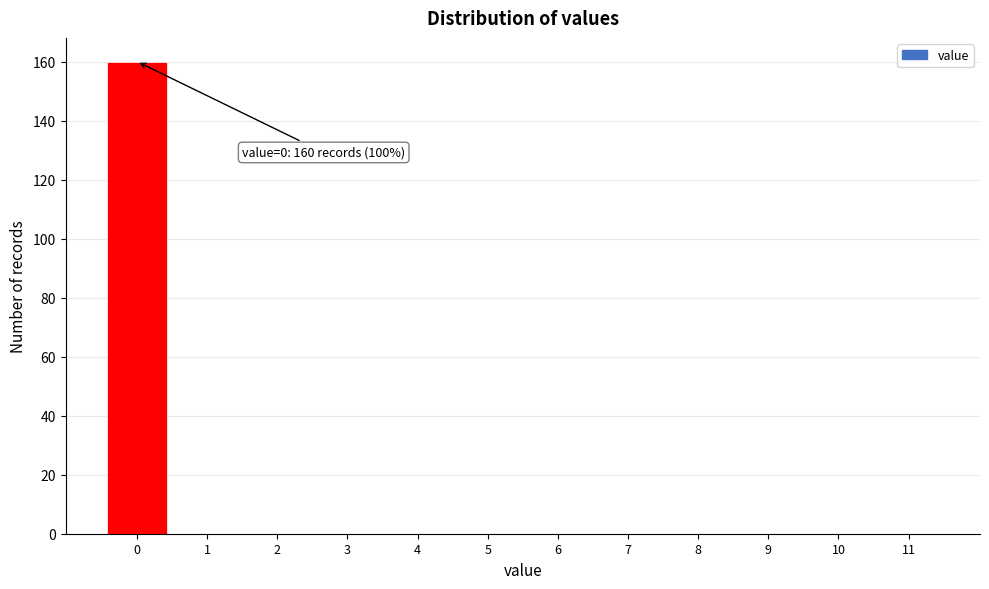

Reading left to right, transcribe all the data shown in this chart.

0=160	1=0	2=0	3=0	4=0	5=0	6=0	7=0	8=0	9=0	10=0	11=0